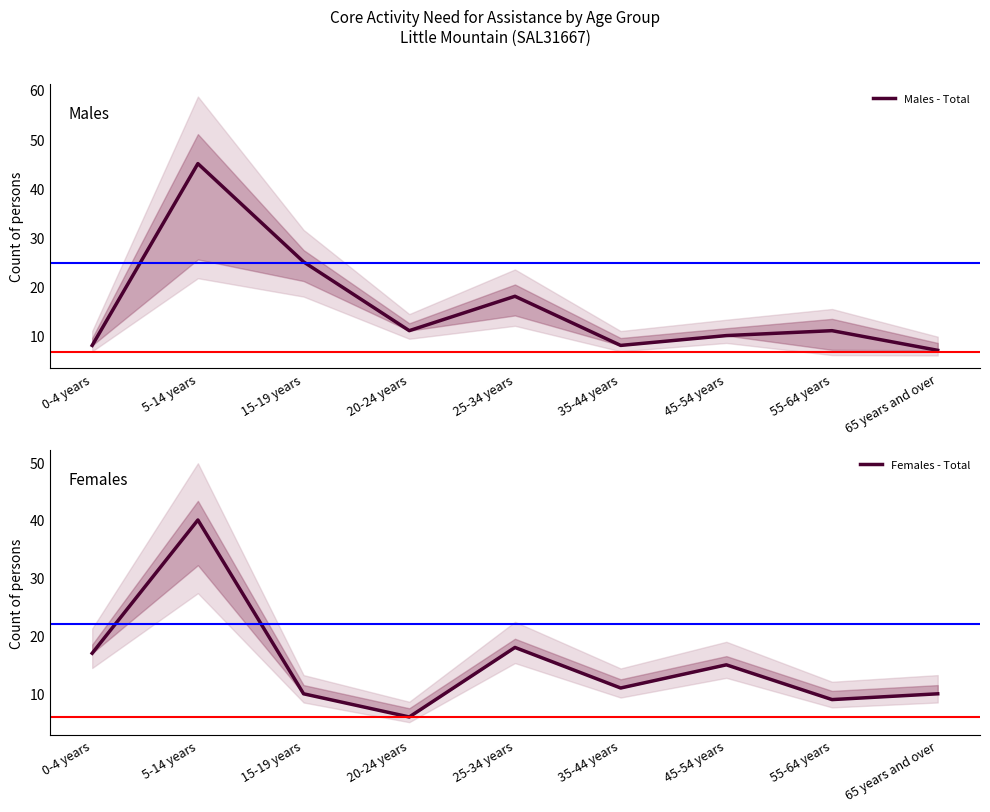

At which category is the sum across all series the highest?

5-14 years